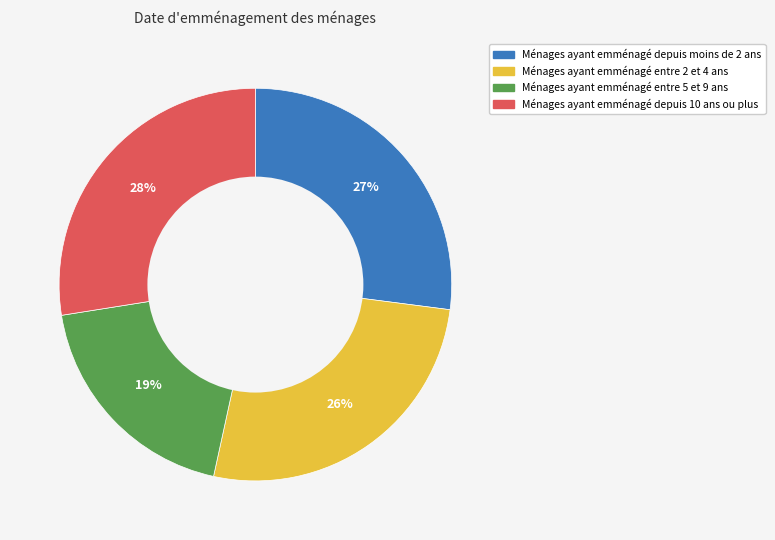

True or false: Ménages ayant emménagé depuis 10 ans ou plus accounts for 28% of the total.

True